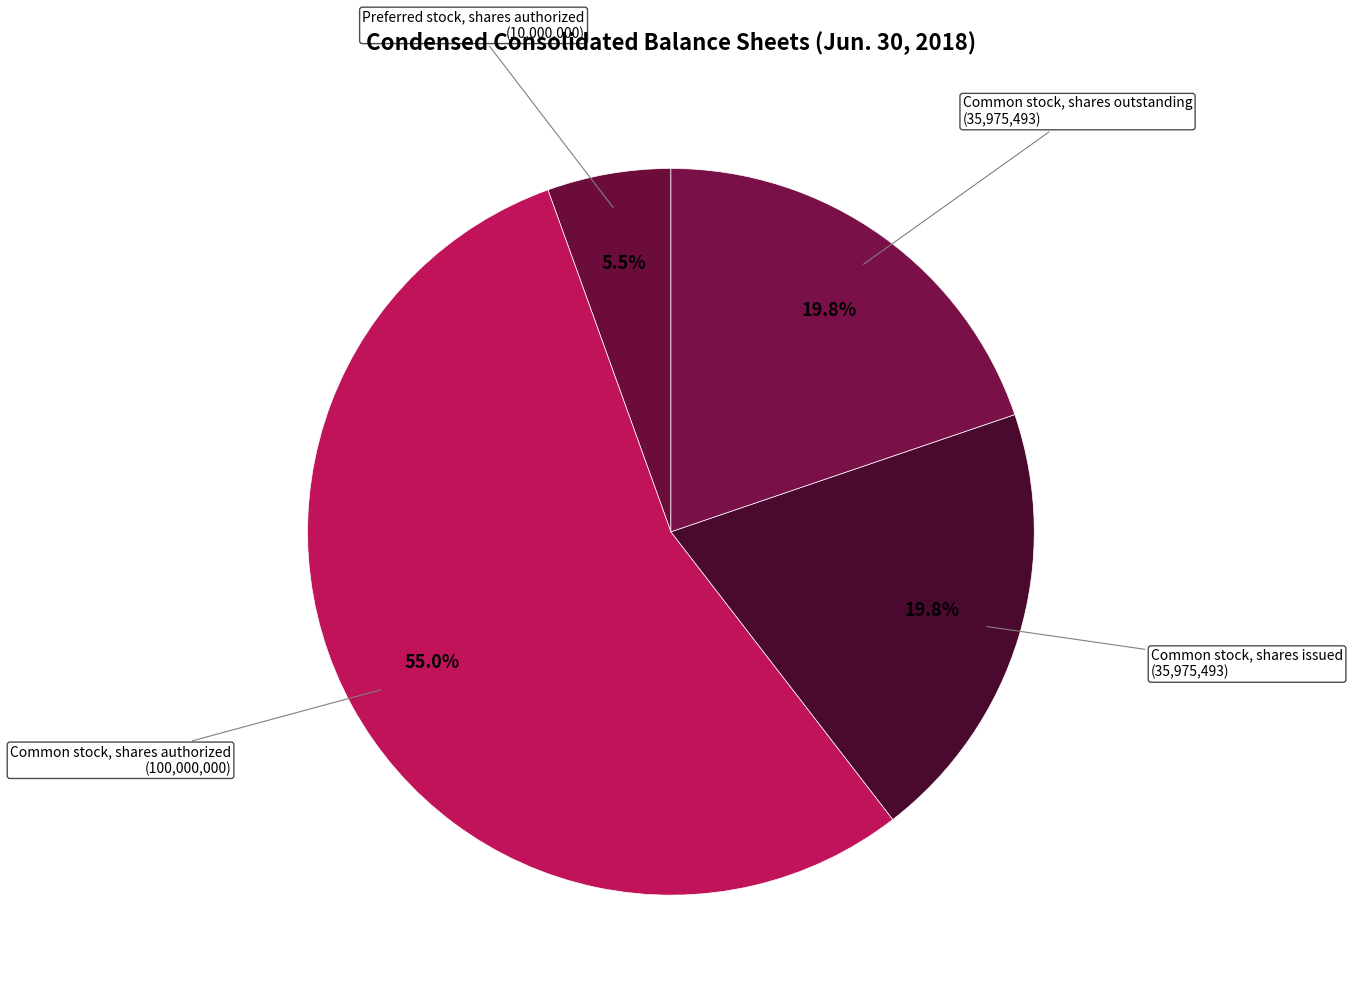

What percentage is the Common stock, shares issued slice, to the nearest percent?

20%